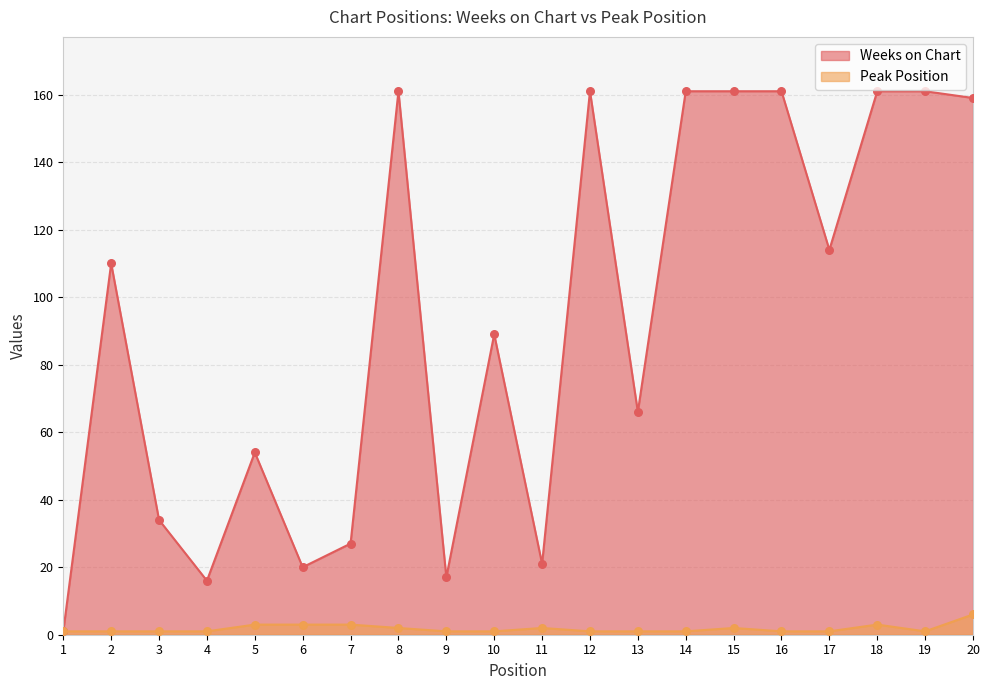

At which category is the sum across all series the highest?

20